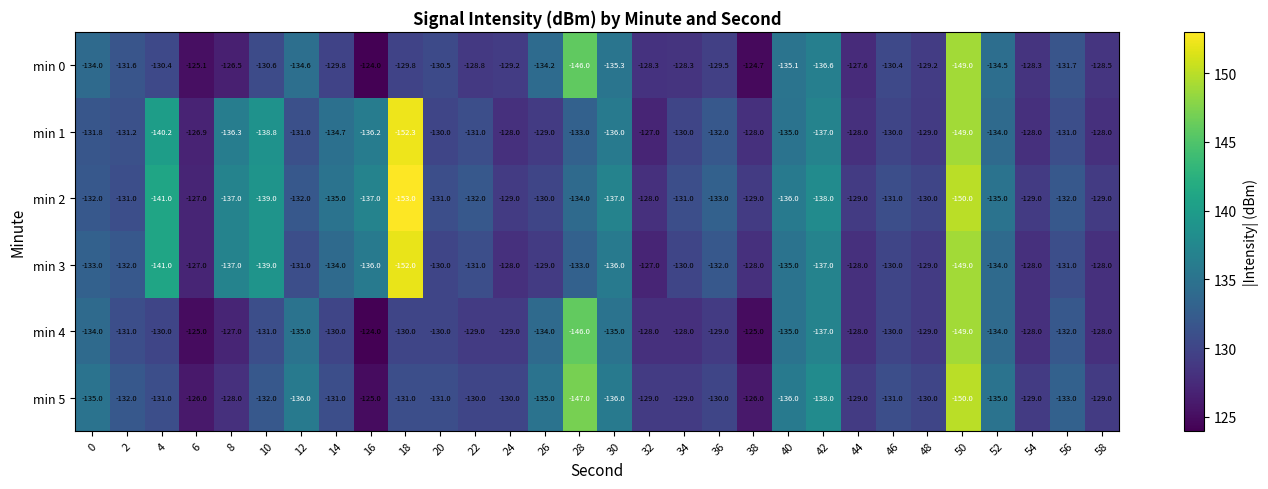

How many distinct data groups are displayed?

6